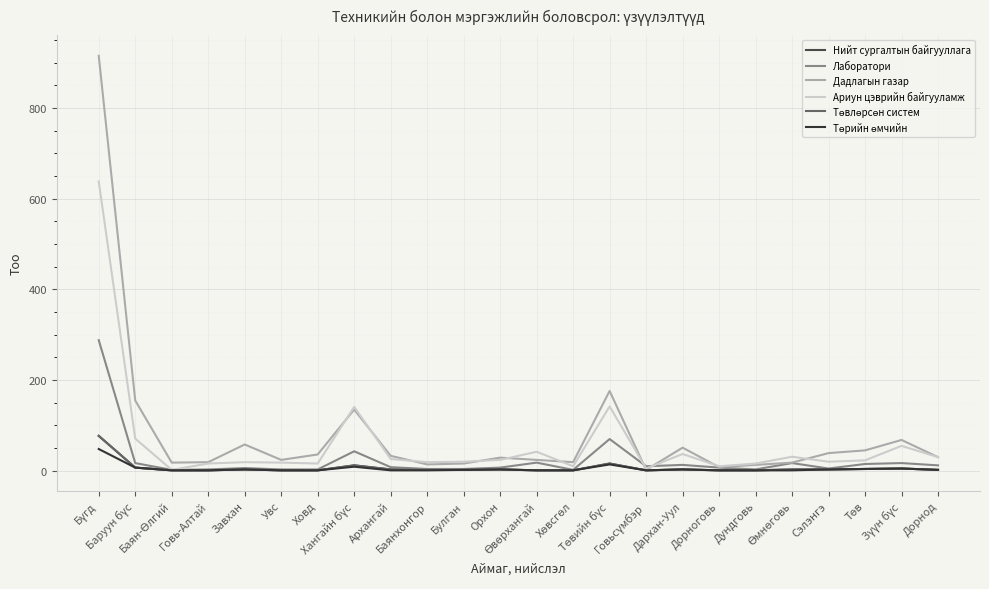

What is the difference between the Төвлөрсөн систем values at Булган and Сэлэнгэ?

1